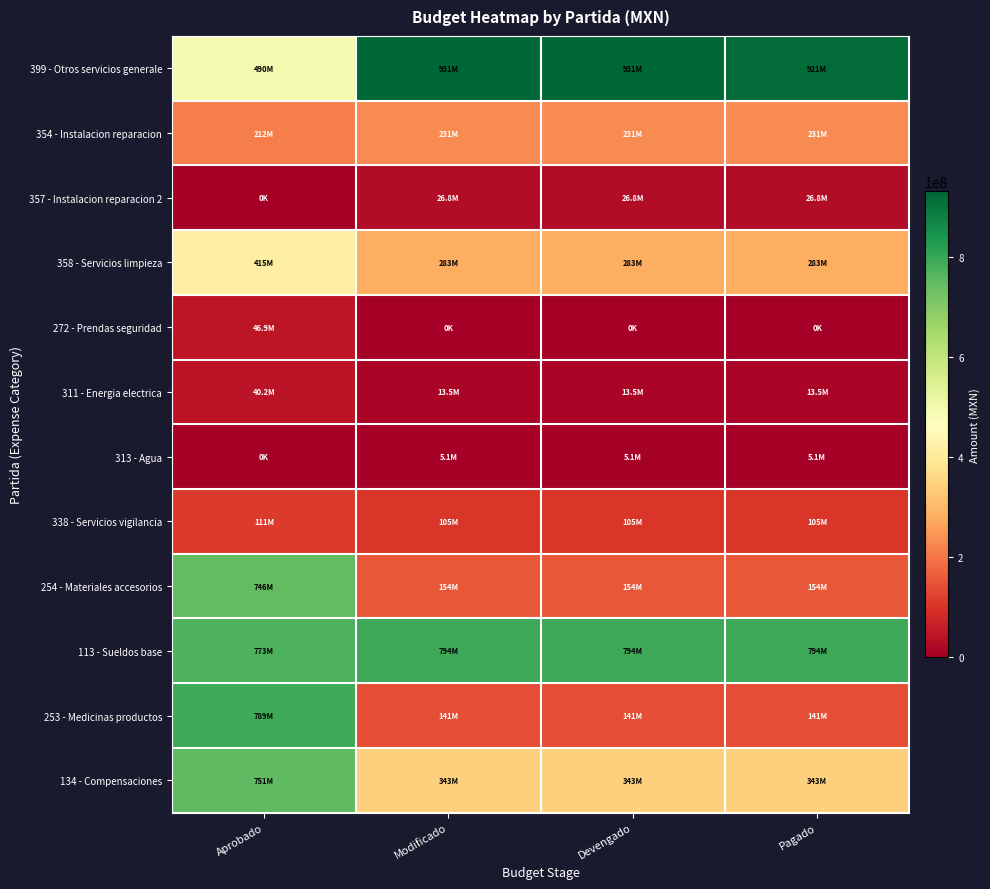

At Pagado, list the series in order from largest to smallest.

399 - Otros servicios generale, 113 - Sueldos base, 134 - Compensaciones, 358 - Servicios limpieza, 354 - Instalacion reparacion, 254 - Materiales accesorios, 253 - Medicinas productos, 338 - Servicios vigilancia, 357 - Instalacion reparacion 2, 311 - Energia electrica, 313 - Agua, 272 - Prendas seguridad